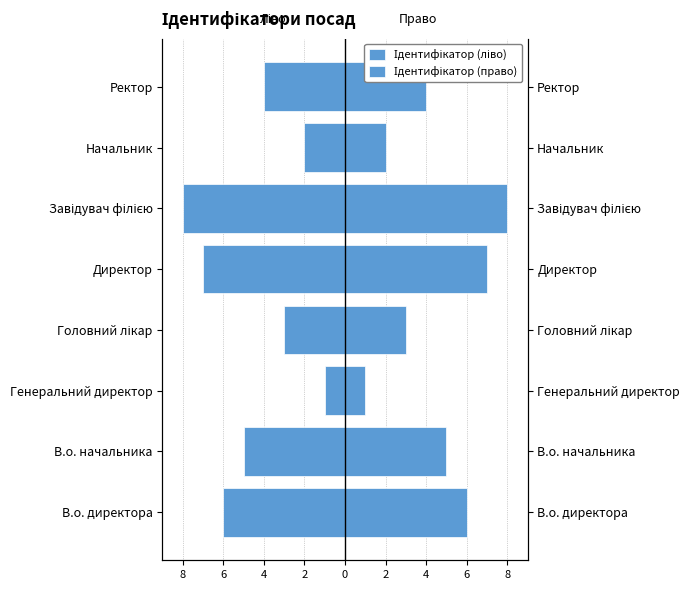

List the series in order of their overall mean, lowest first.

Ідентифікатор (ліво), Ідентифікатор (право)